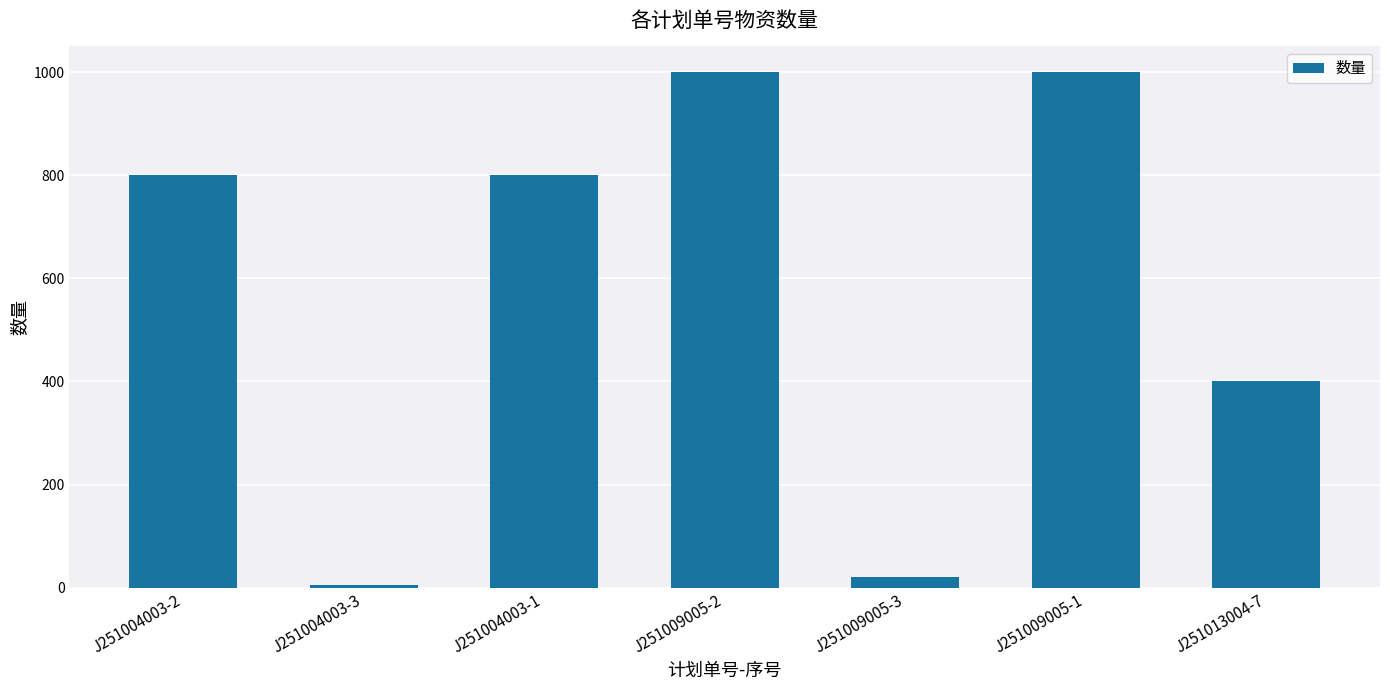

Are the bars horizontal?

No